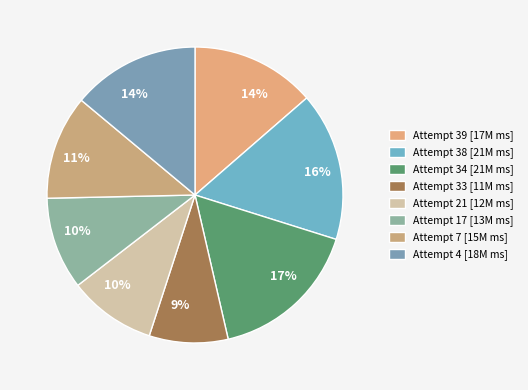

Count the number of slices in the pie.

8